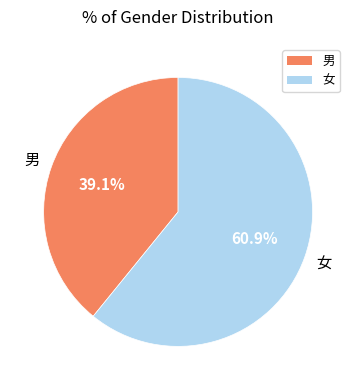

Rank the categories by value from lowest to highest.

男, 女